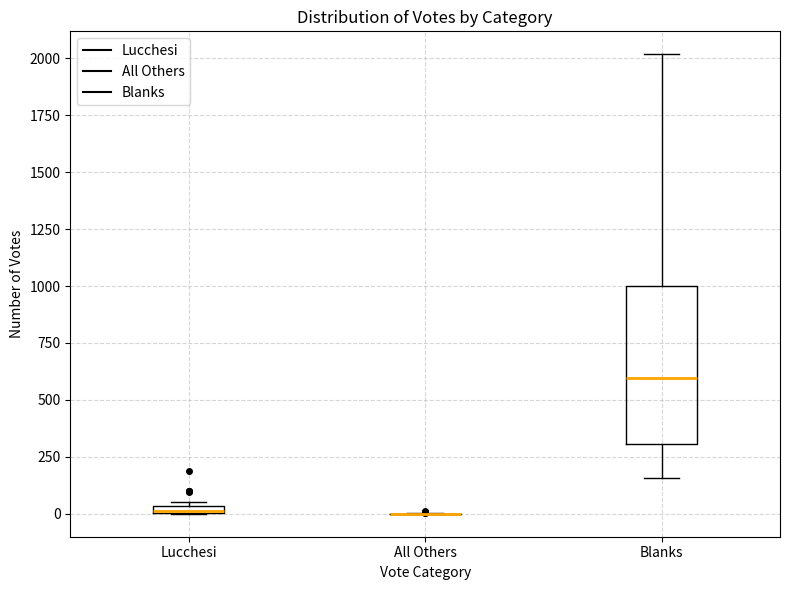

Where is the lower edge of the box for Lucchesi on the y-axis? The values are not printed on the chart, so give them approximately, as read against the axis.

0